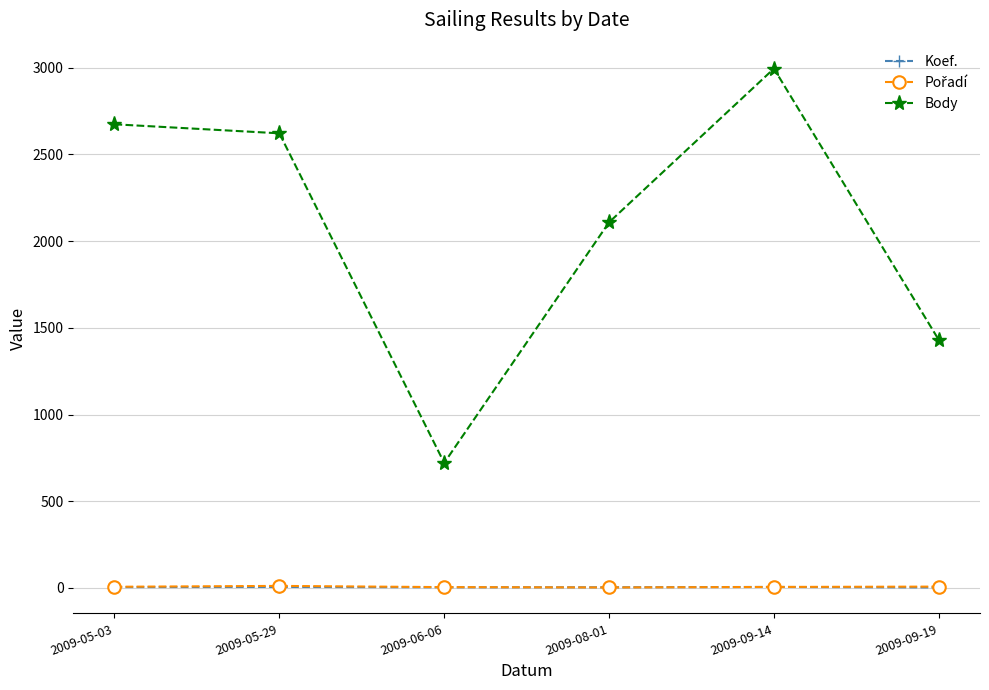

True or false: Body and Koef. cross at least once.

False